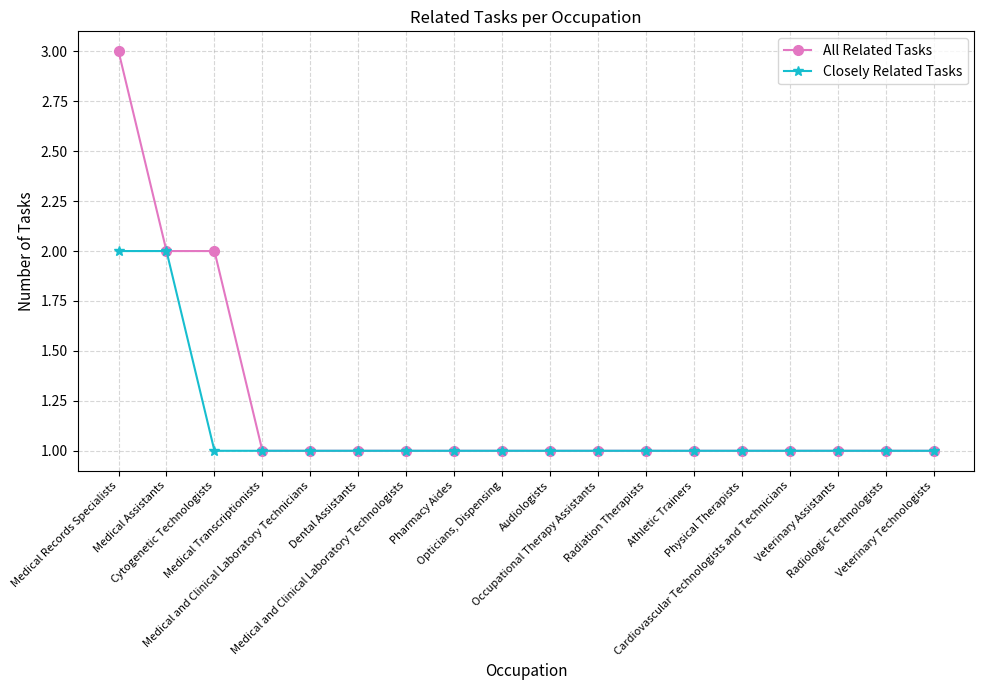

Which series has the largest total across all categories?

All Related Tasks